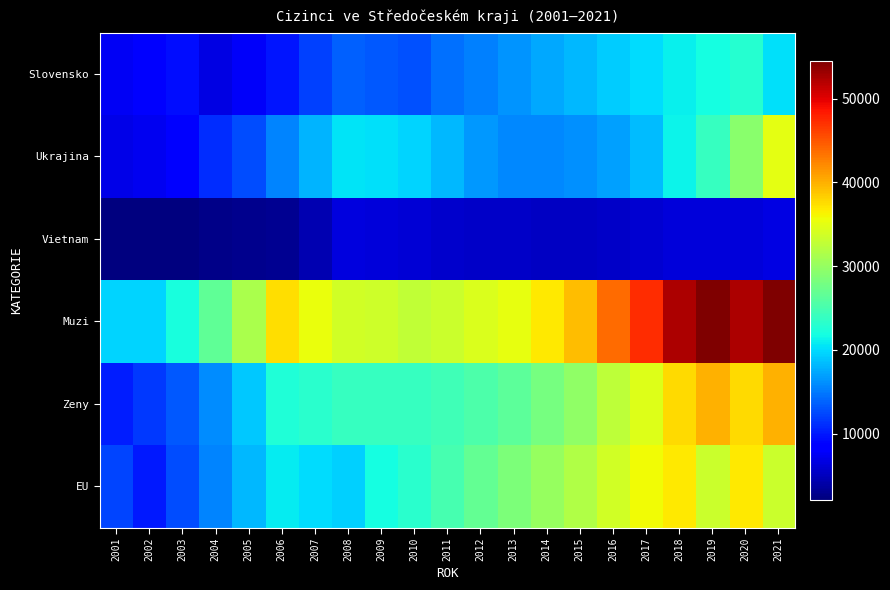

At which category is the sum across all series the highest?

2021